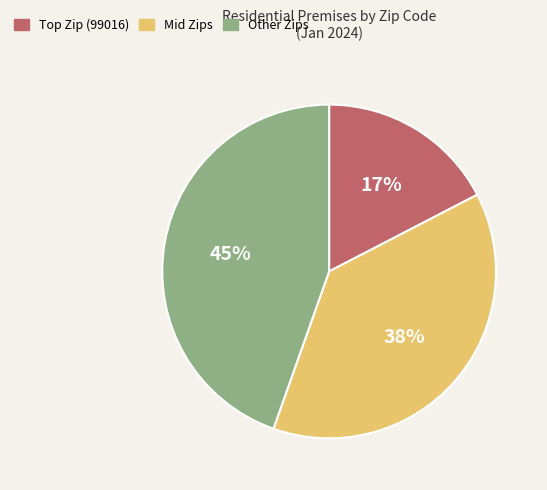

How many segments does this pie chart have?

3